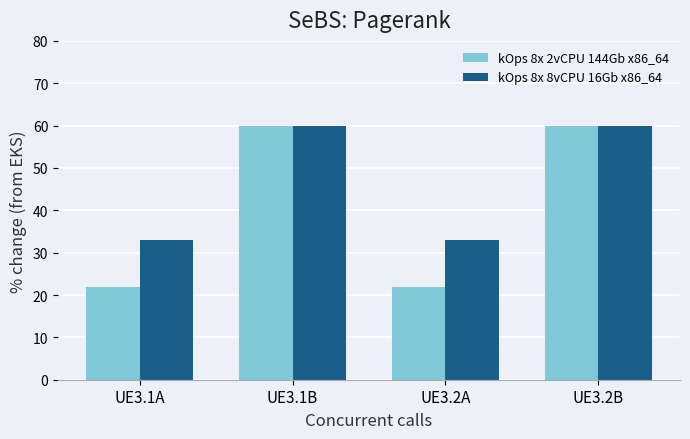

Rank the series by their average value, from highest to lowest.

kOps 8x 8vCPU 16Gb x86_64, kOps 8x 2vCPU 144Gb x86_64